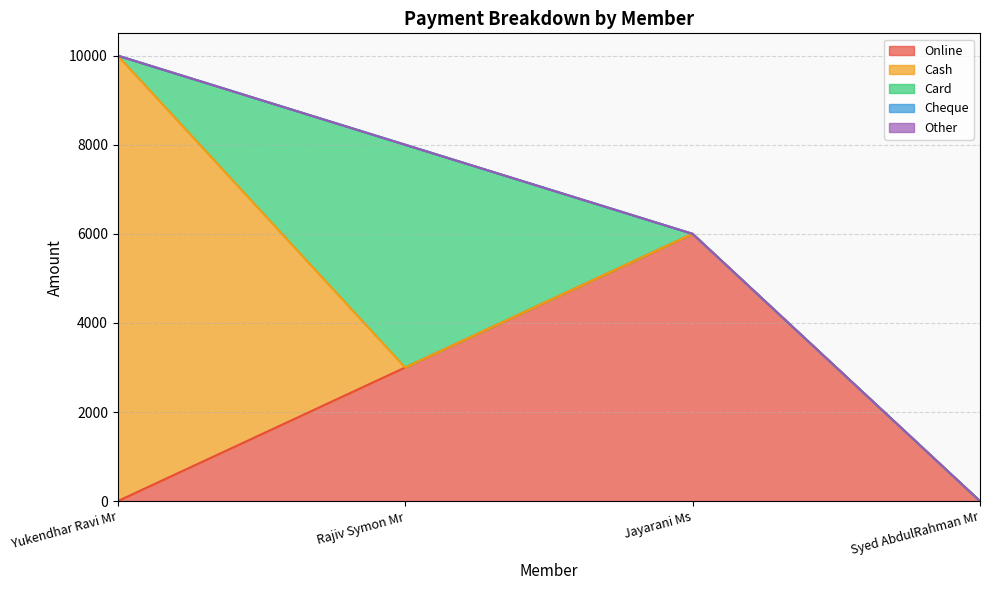

True or false: Card has more than 0 interior local peaks.

True